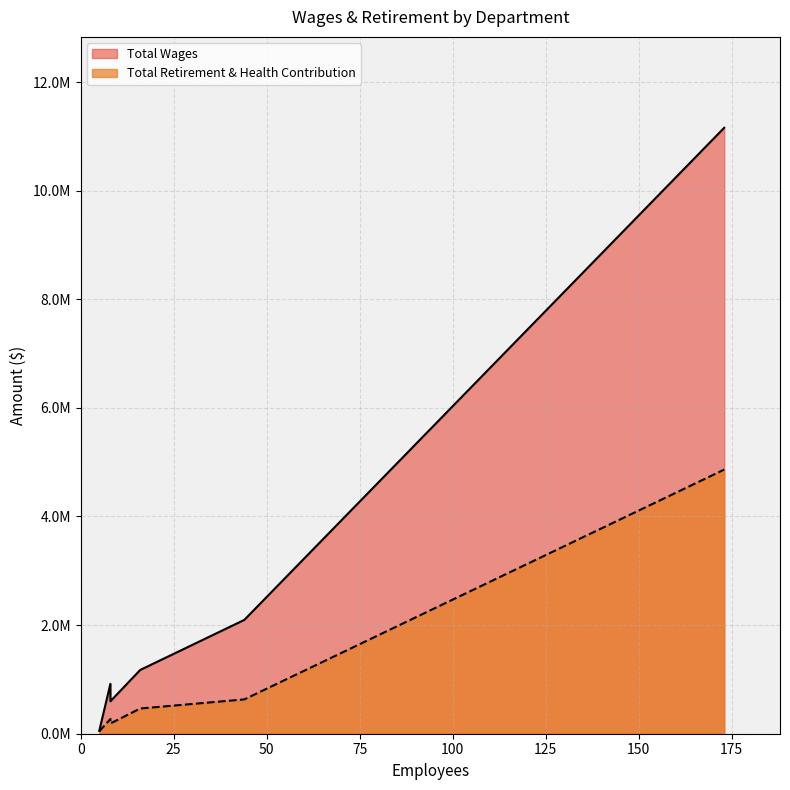

True or false: Total Retirement & Health Contribution and Total Wages intersect in this chart.

False